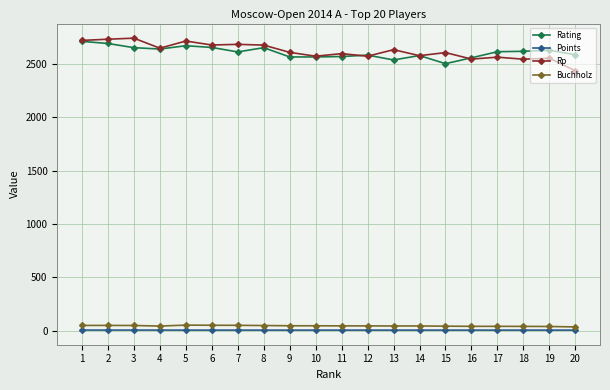

What is the smallest value displayed?

6.5